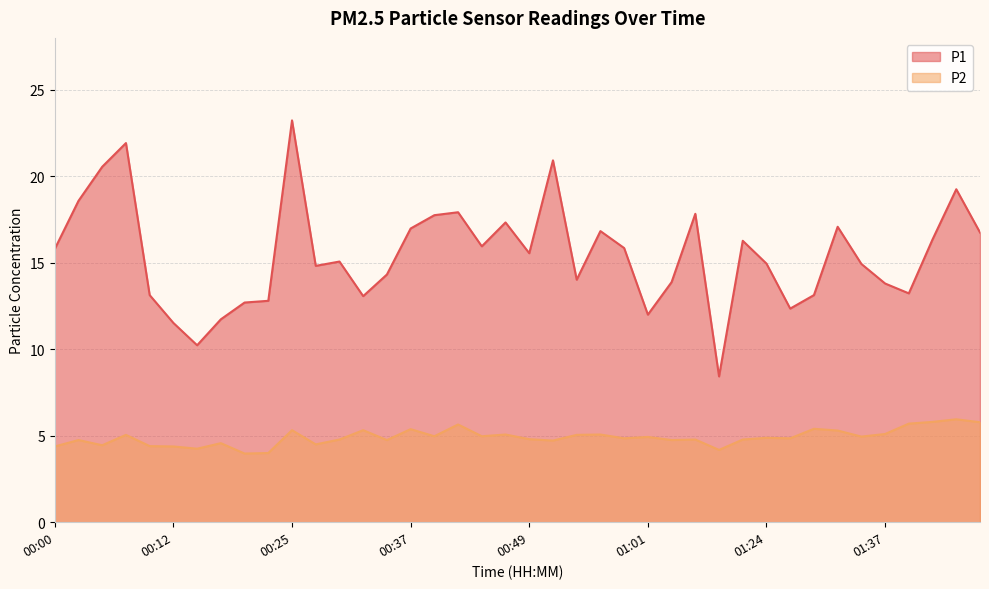

What is the spread (max minus min) of values at 01:09?

4.2